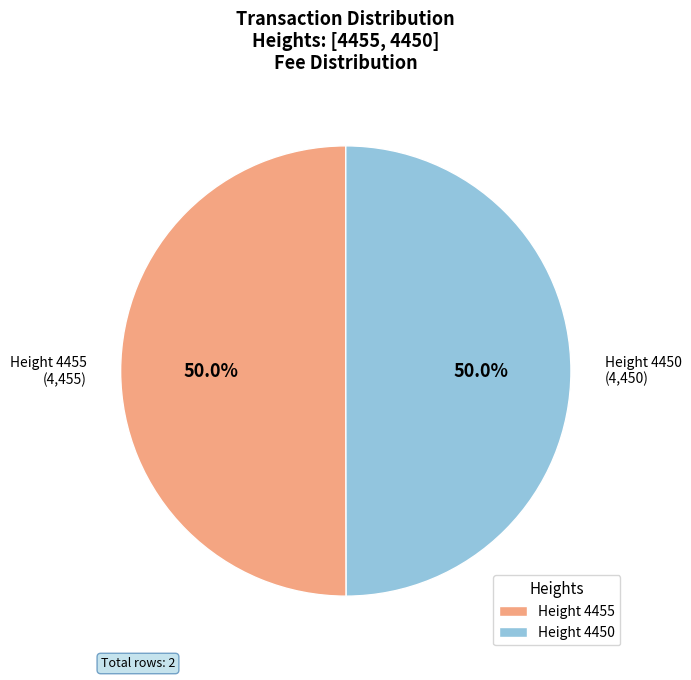

Approximately how many times larger is the value at Height 4455 compared to Height 4450?

1.0